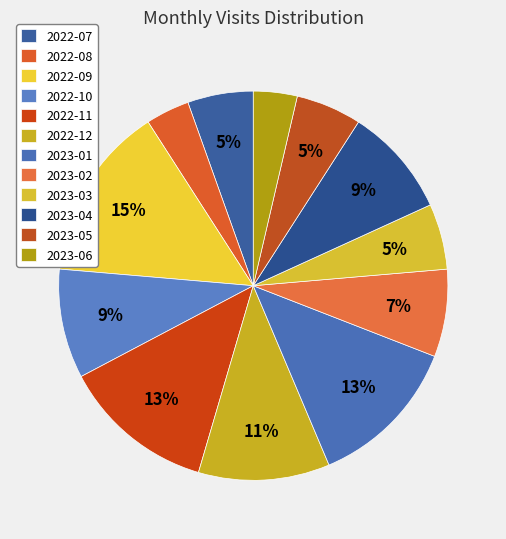

How many slices are in this pie chart?

12